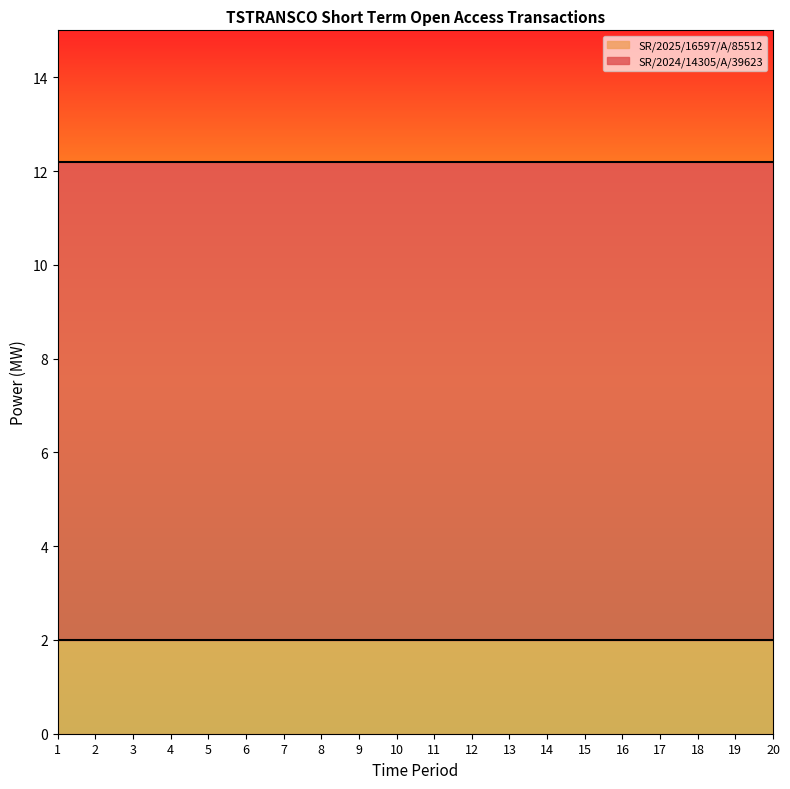

At which label does SR/2024/14305/A/39623 reach its minimum?

1